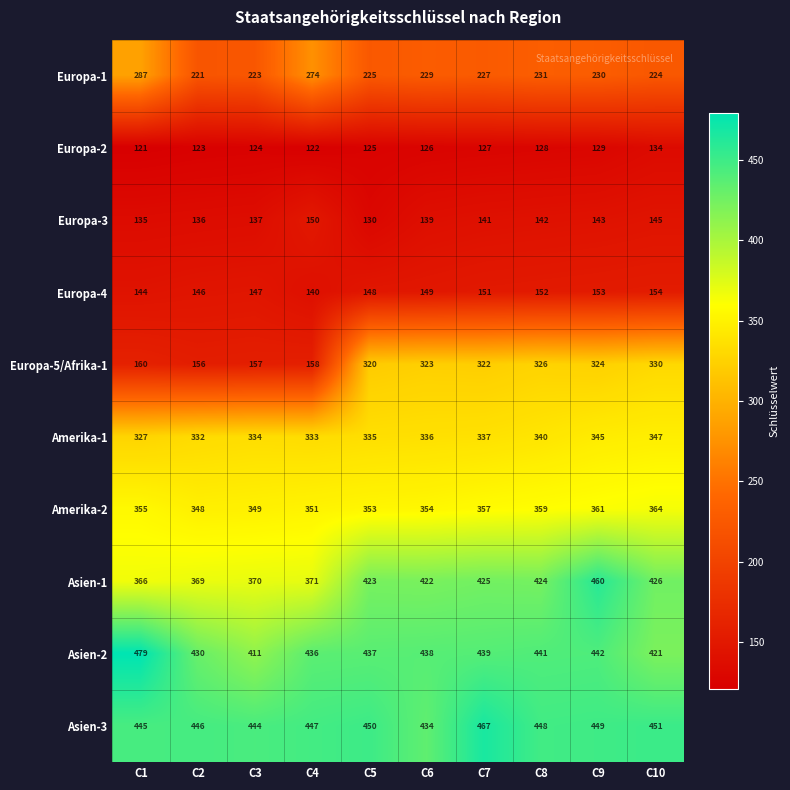

Which series changed the most between C9 and C10?

Asien-1